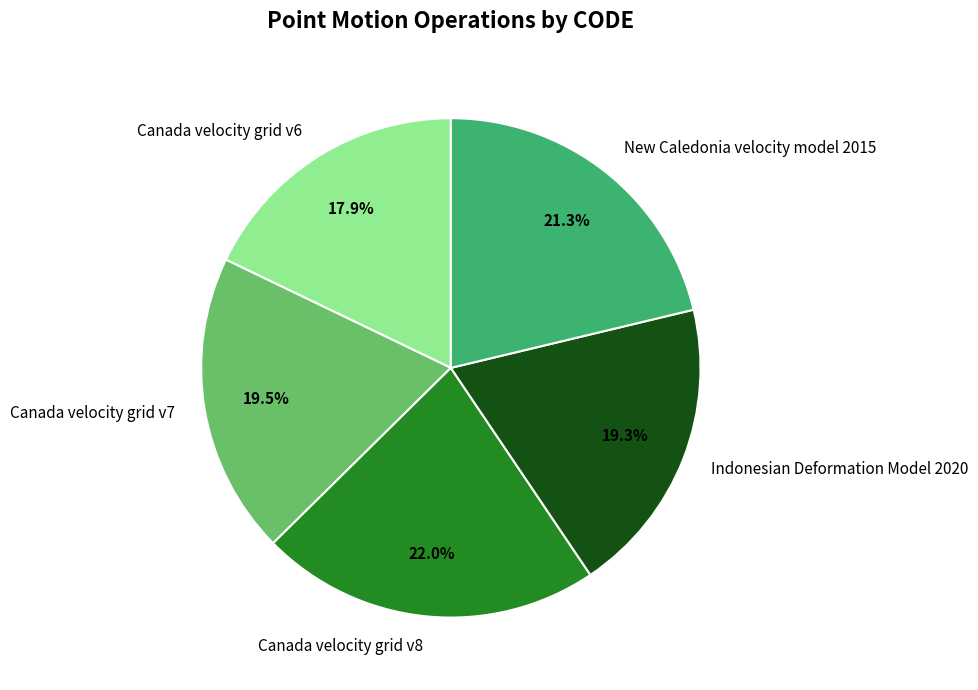

Does New Caledonia velocity model 2015 account for over 50% of the chart?

No